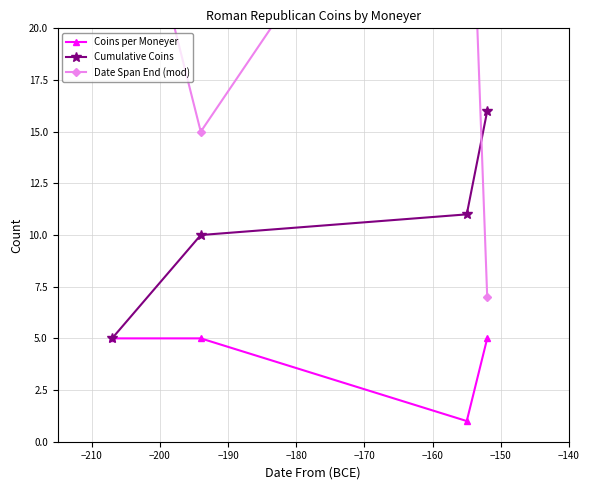

In Date Span End (mod), how many points are higher than both neighbors (excluding endpoints)?

1